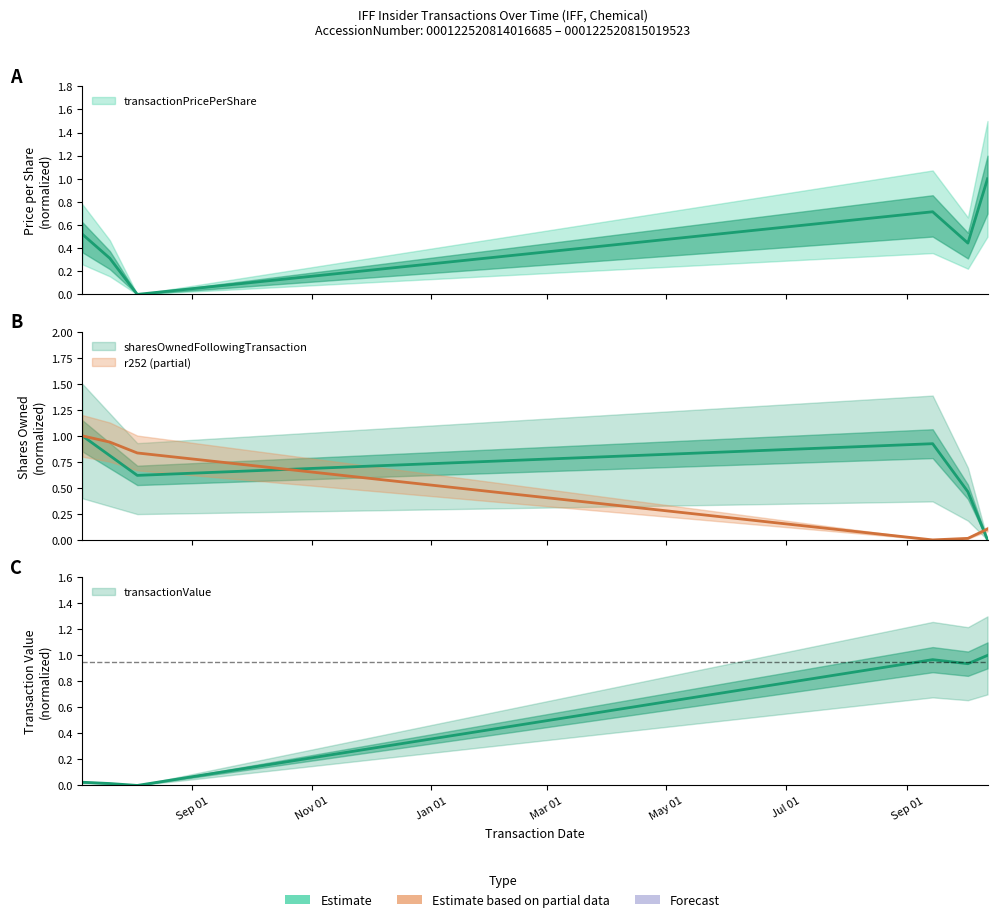

What is the label of the 4th point from the right?

2014-08-04